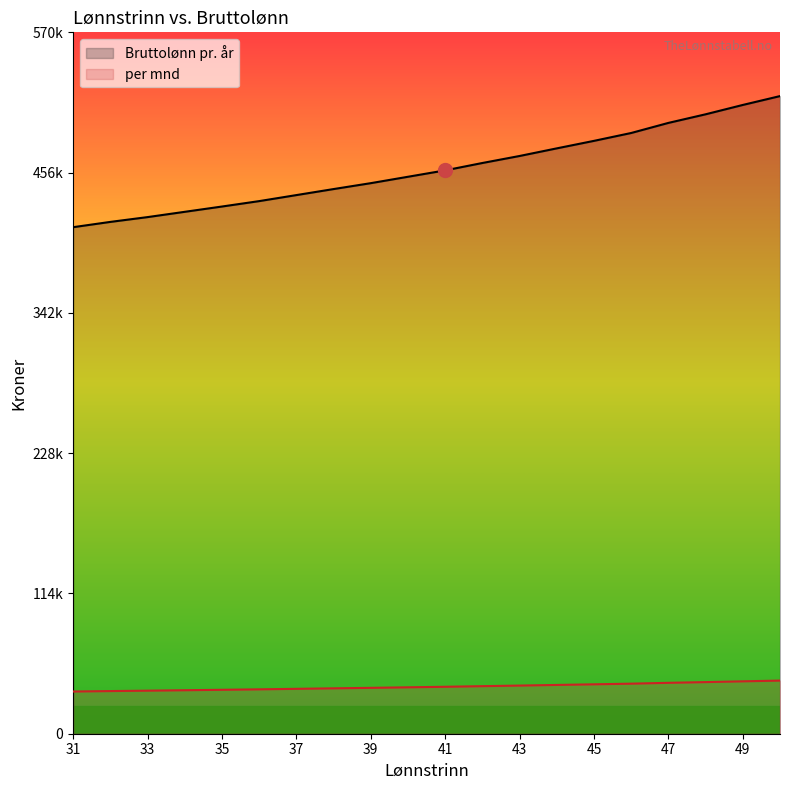

Which series has the widest spread of values?

Bruttolønn pr. år